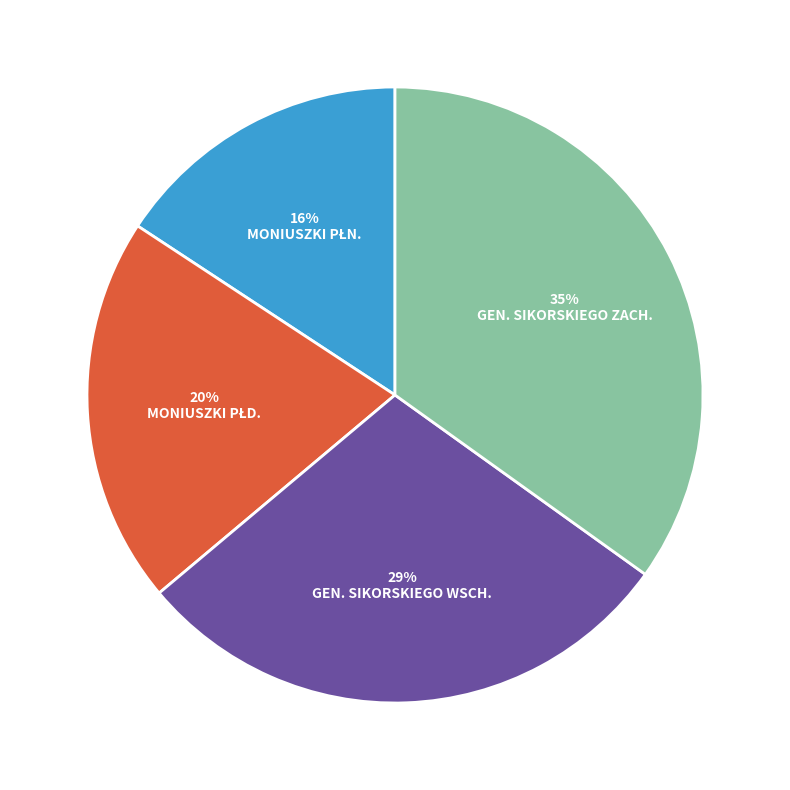

To the nearest percent, what is the average slice percentage?

25%